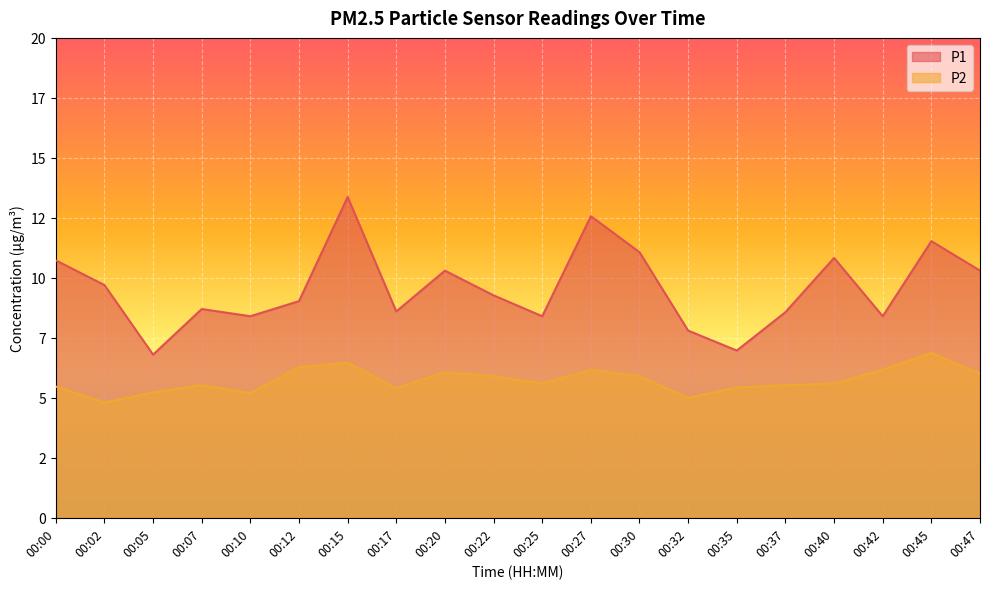

Reading left to right, extract all data points from this chart.

P1: 00:00=10.7	00:02=9.7	00:05=6.8	00:07=8.7	00:10=8.4	00:12=9.0	00:15=13.4	00:17=8.6	00:20=10.3	00:22=9.3	00:25=8.4	00:27=12.6	00:30=11.1	00:32=7.8	00:35=7.0	00:37=8.6	00:40=10.8	00:42=8.4	00:45=11.5	00:47=10.3
P2: 00:00=5.5	00:02=4.8	00:05=5.2	00:07=5.5	00:10=5.2	00:12=6.3	00:15=6.5	00:17=5.4	00:20=6.1	00:22=5.9	00:25=5.6	00:27=6.2	00:30=5.9	00:32=5.0	00:35=5.4	00:37=5.5	00:40=5.6	00:42=6.2	00:45=6.9	00:47=6.0